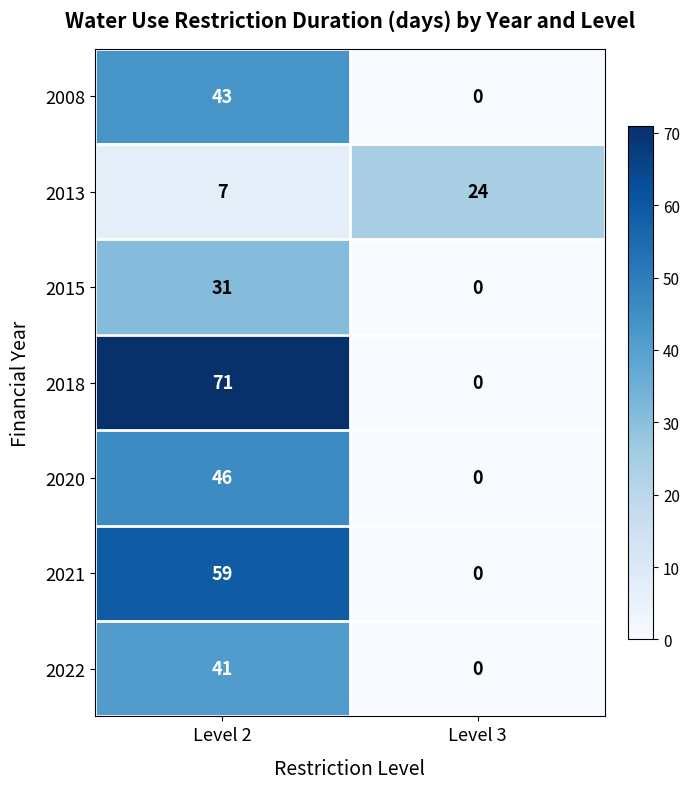

What is the difference between the maximum and minimum values in the 2015 series?

31